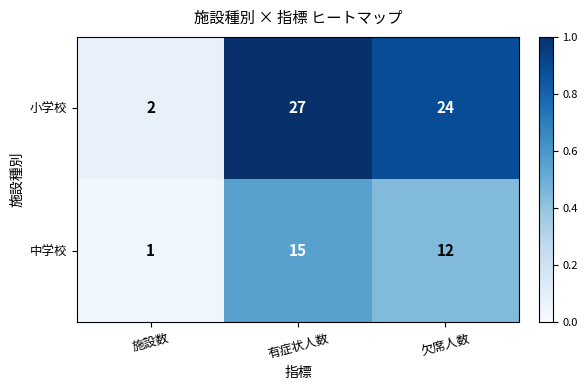

What is the sum of the 中学校 values at 有症状人数 and 欠席人数?

27